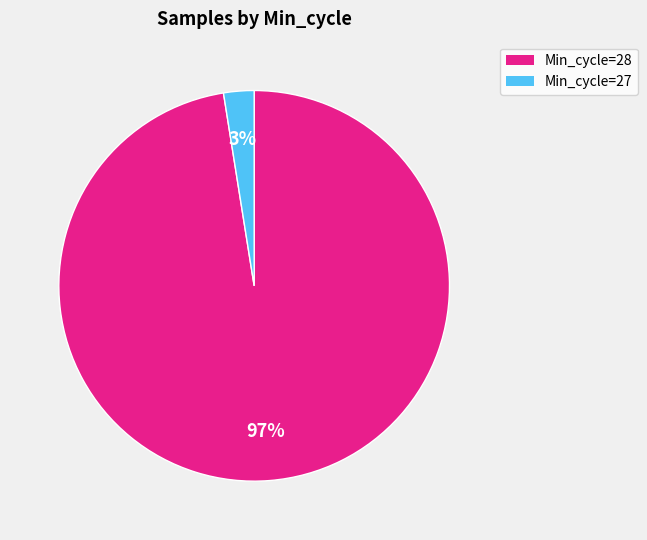

Rank the categories by value from highest to lowest.

Min_cycle=28, Min_cycle=27